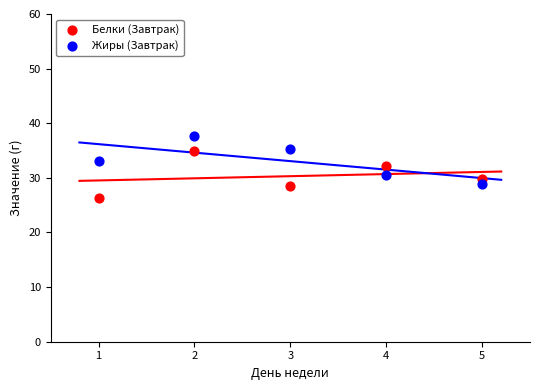

Which series reaches the minimum Y coordinate?

Белки (Завтрак)